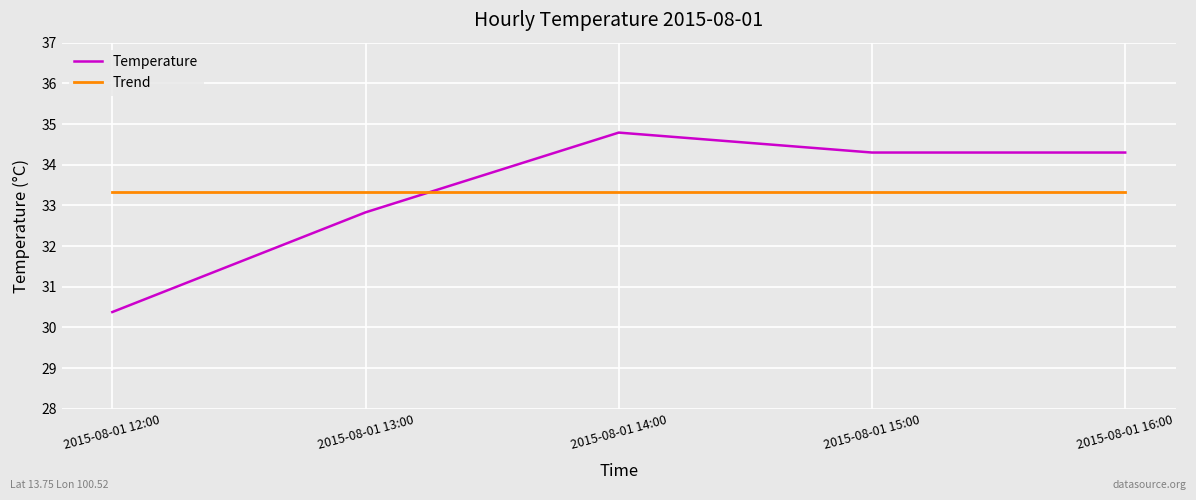

Rank the series at 2015-08-01 14:00 from lowest to highest value.

Trend, Temperature